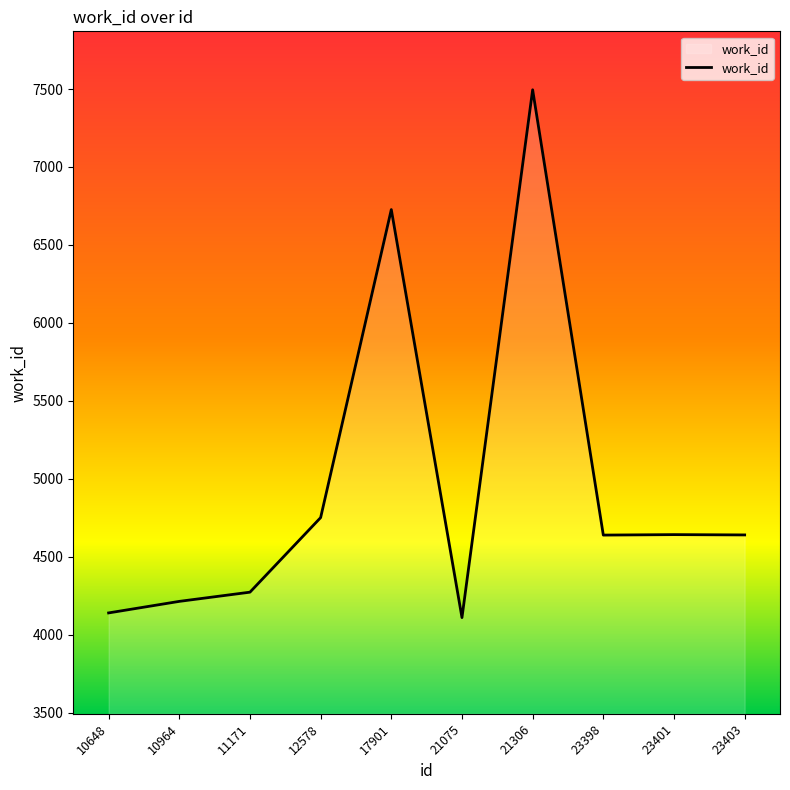

Where is the first local maximum?

17901